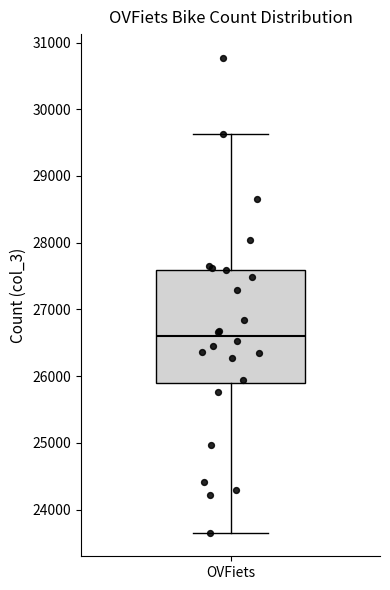

Read this box plot against the y-axis: the position of the median line, the range covered by the box, and the ends of both whiskers. The values are not printed on the chart, so give them approximately, as read against the axis.

median 26600, box 25900 to 27600, whiskers 23700 to 29600